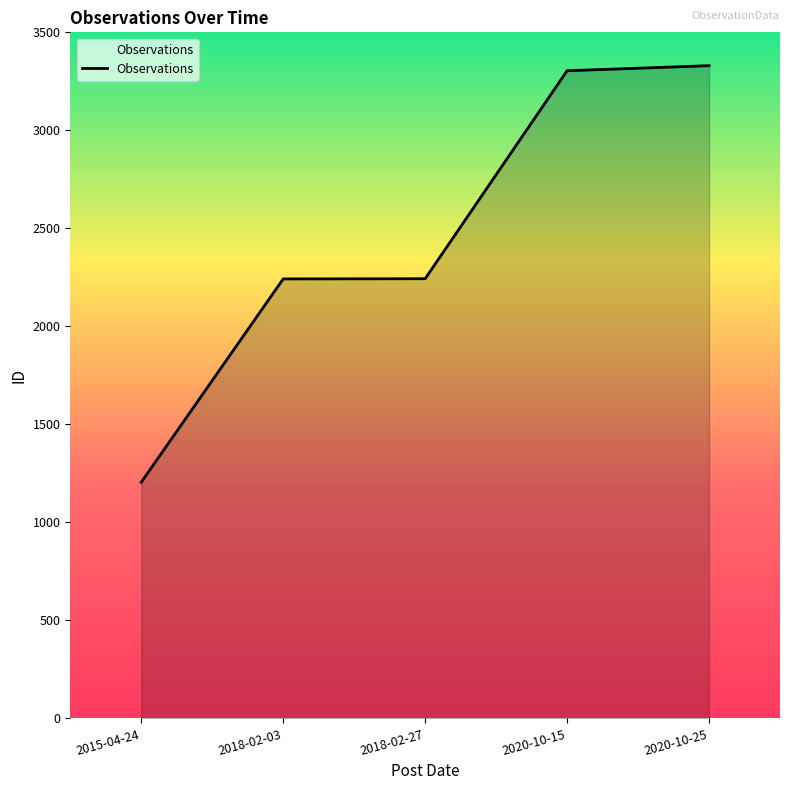

At which label is the value closest to 2267?

2018-02-27